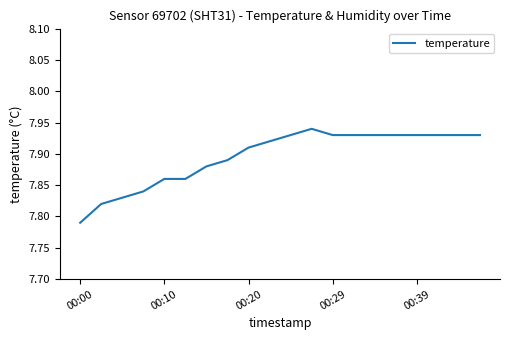

What is the value of the 7th point from the left?

7.9